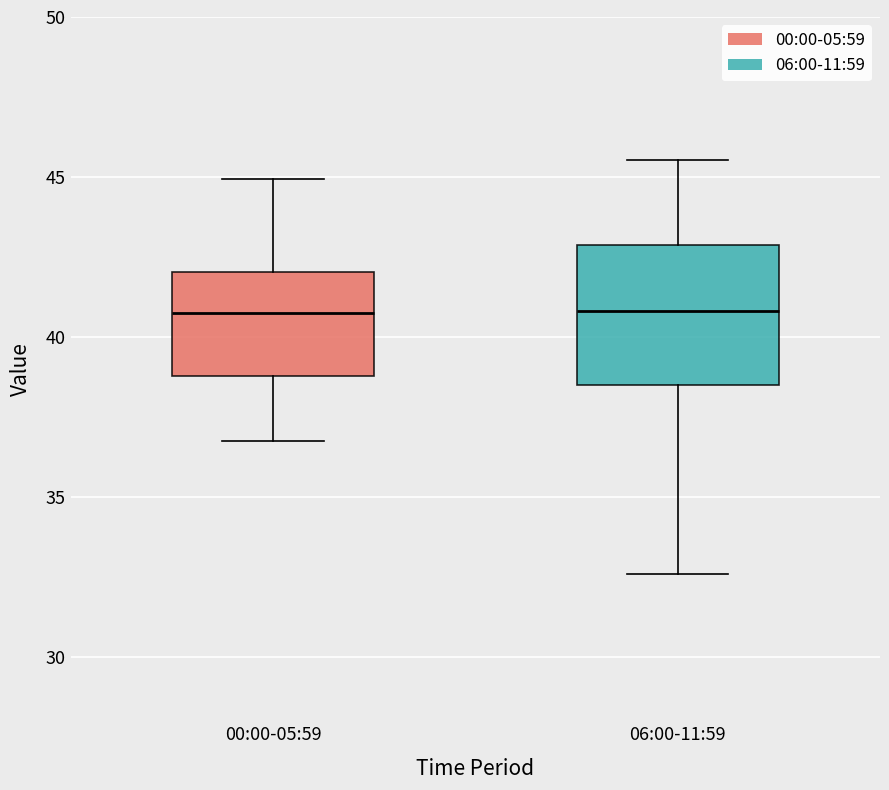

Reading left to right, read every box against the y-axis: the position of its median line, the range the box covers, and the ends of its whiskers. The values are not printed on the chart, so give them approximately, as read against the axis.

00:00-05:59: median 41.0, box 39.0 to 42.0, whiskers 37.0 to 45.0
06:00-11:59: median 41.0, box 38.5 to 43.0, whiskers 32.5 to 45.5